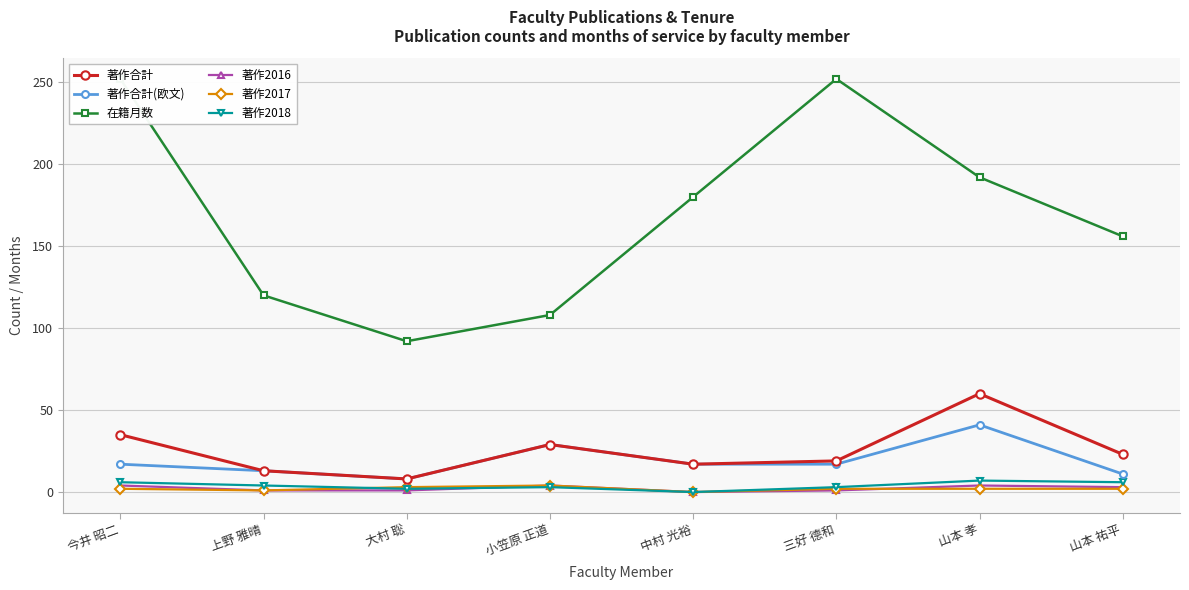

True or false: 在籍月数 and 著作合計(欧文) intersect in this chart.

False